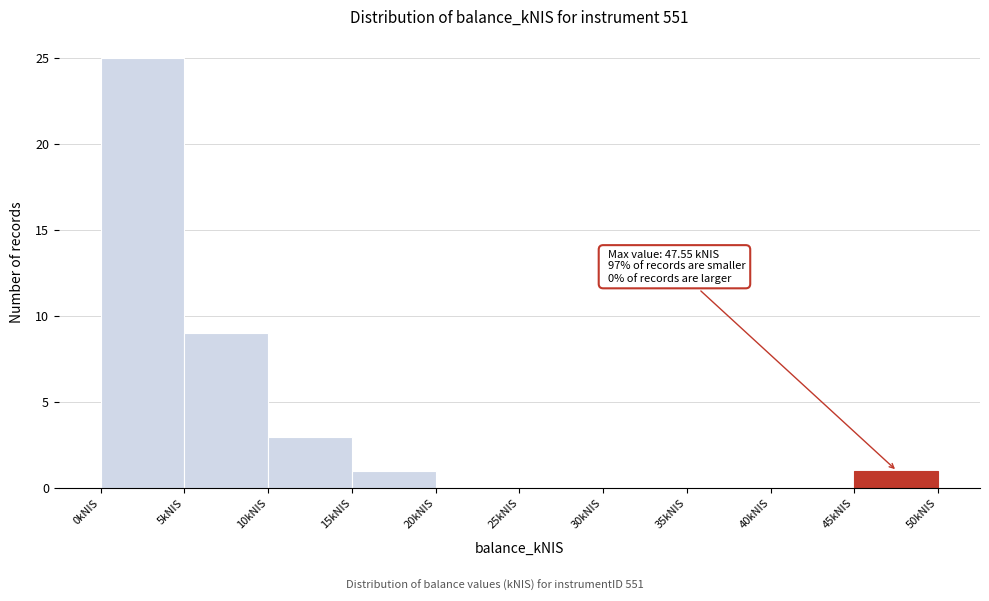

Which range on the x-axis has the tallest bar?

0 to 5